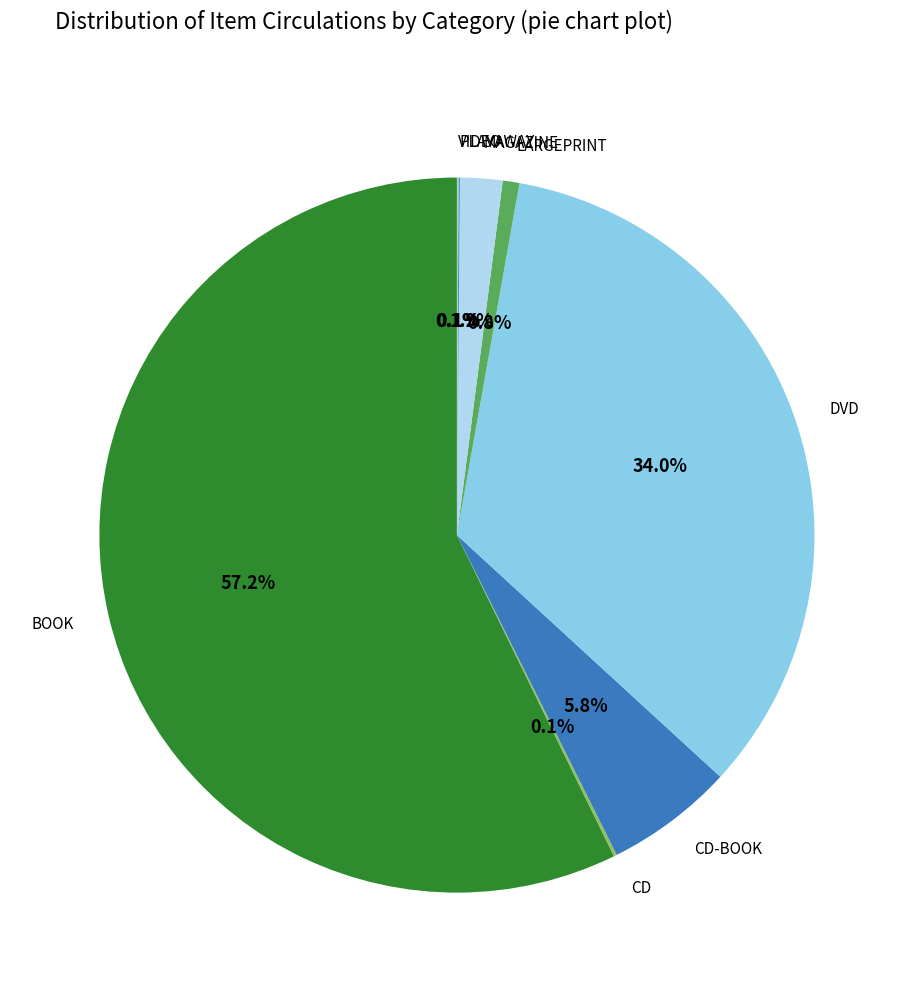

The BOOK slice represents 57% of the pie. True or false?

True